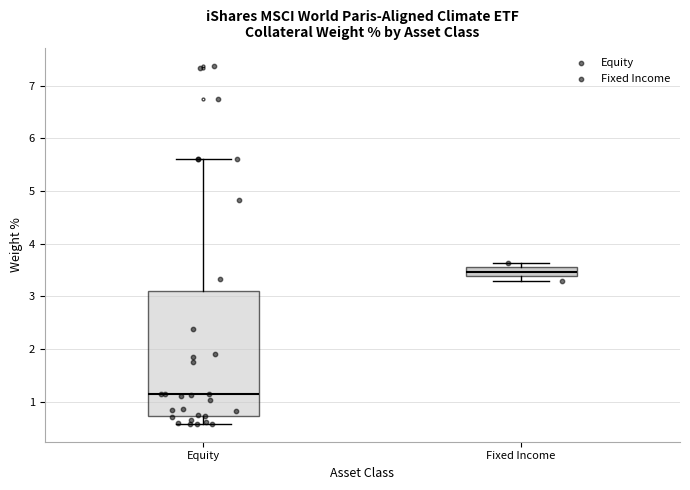

Which box is the tallest, from its lower edge to its upper edge?

Equity